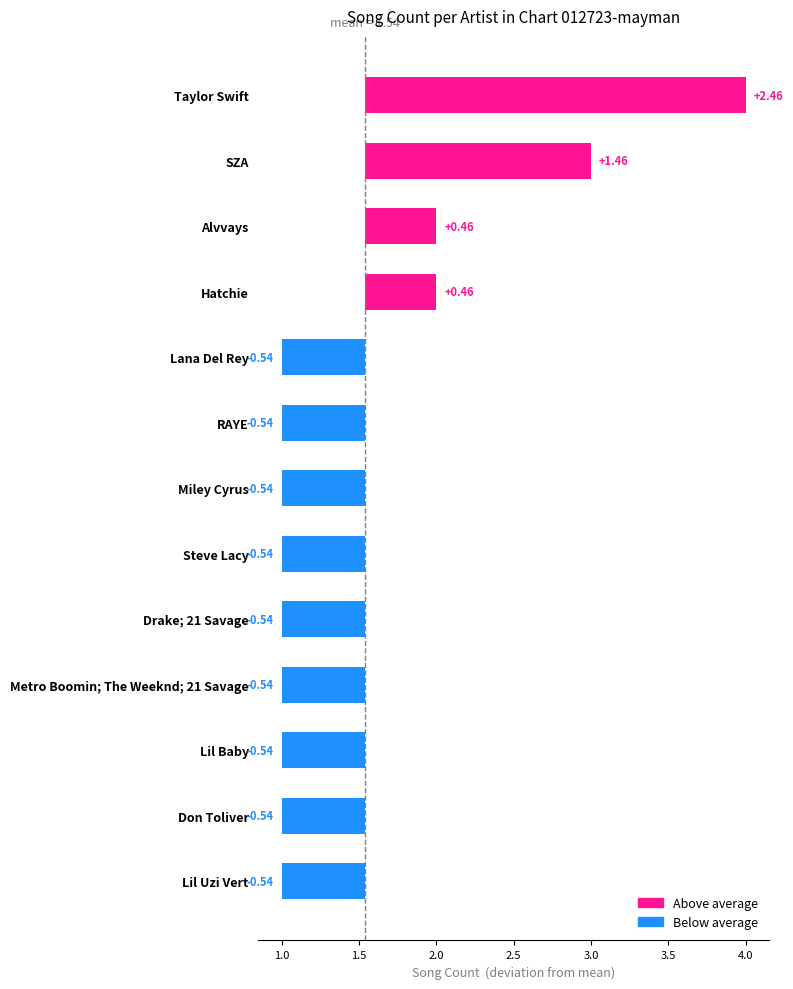

How many bars are there in total?

13